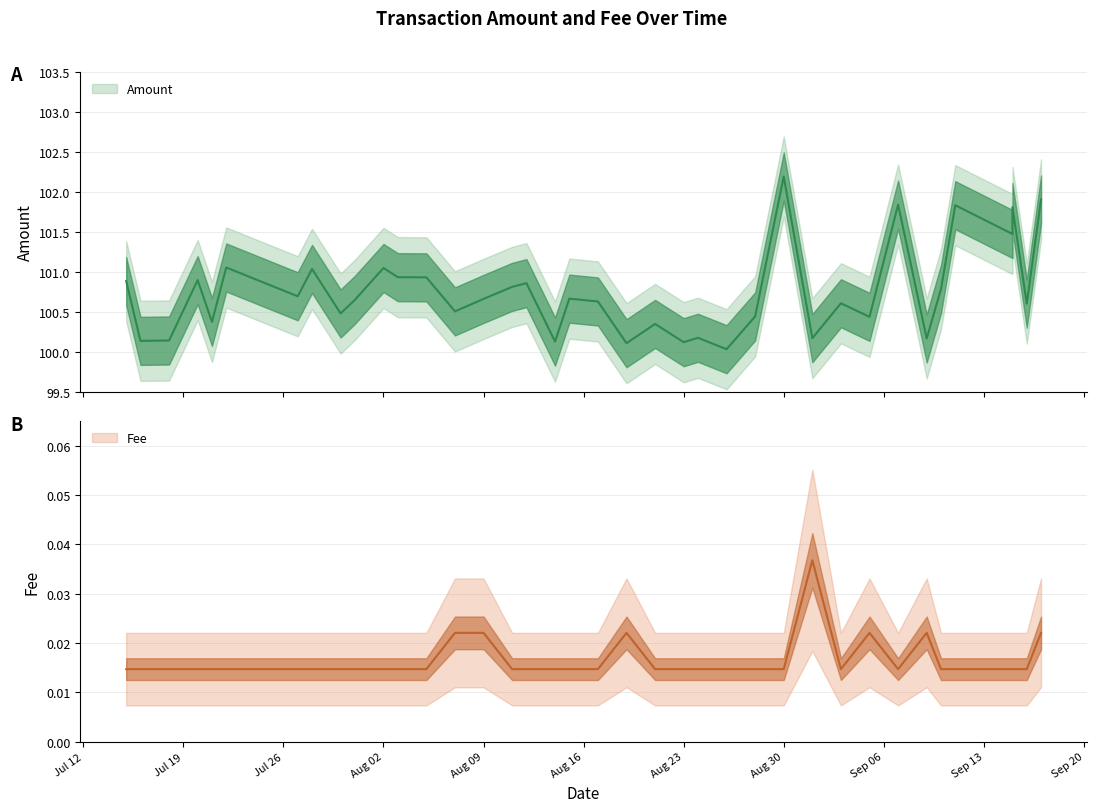

Which category has the lowest value in the Amount series?

2021-08-26